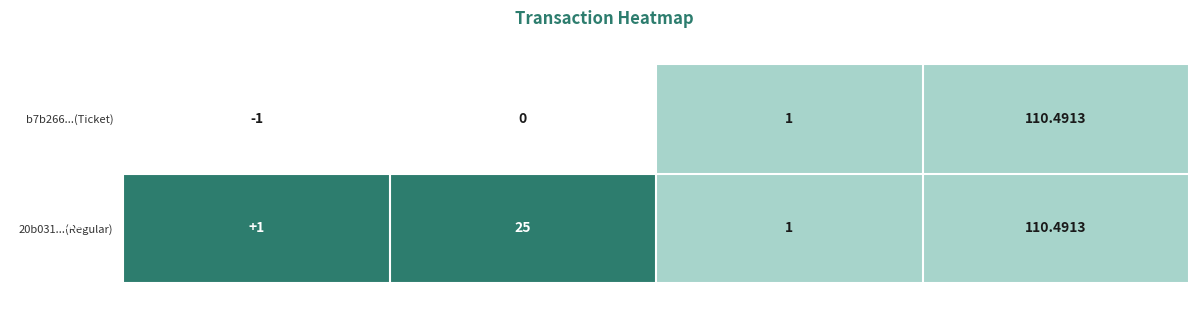

Is the value of b7b266...(Ticket) at valid_mainchain greater than the value of 20b031...(Regular) at io_index?

No